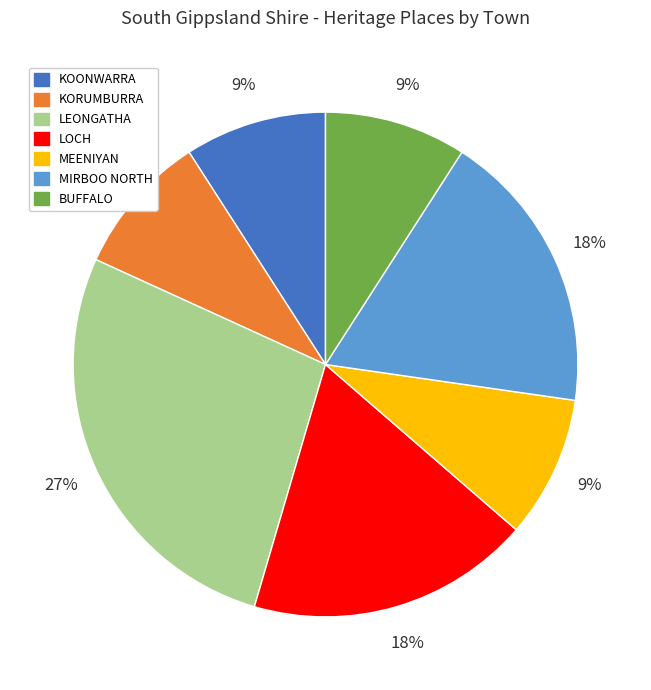

What is the largest slice in the pie chart?

LEONGATHA